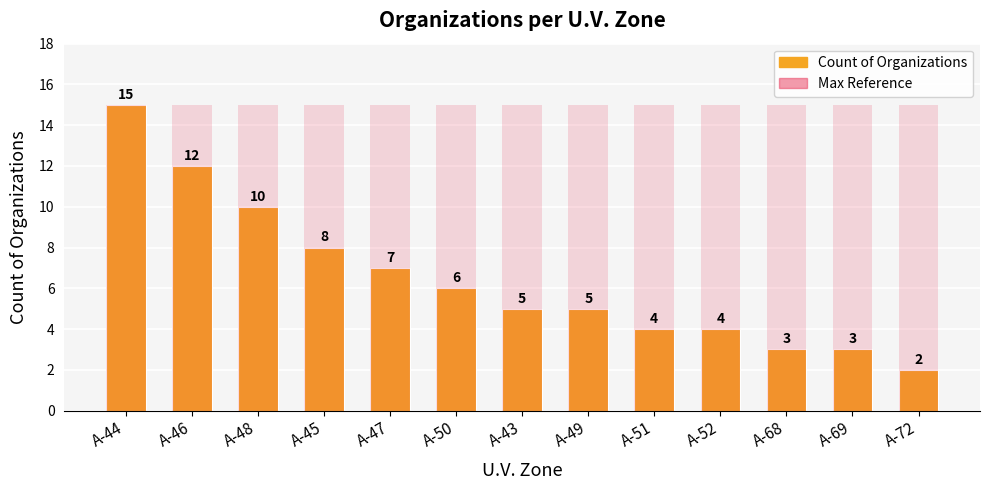

Which series has the widest spread of values?

Count of Organizations